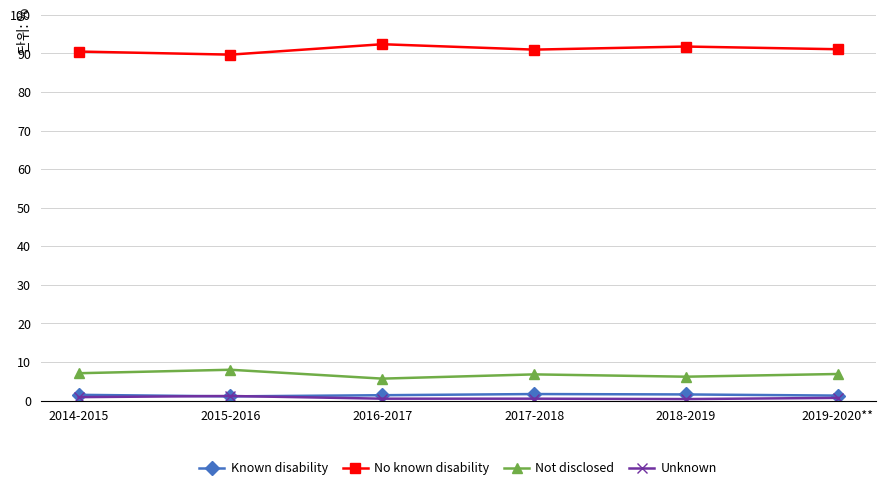

What is the label of the 6th point from the right?

2014-2015